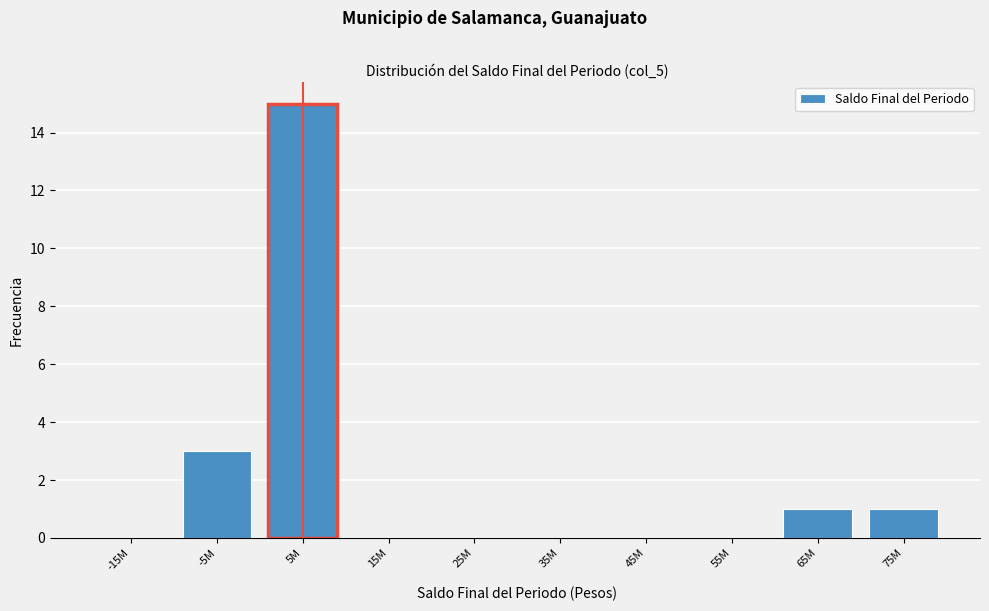

Reading left to right, list all the values displayed in this chart.

-15M=0	-5M=3	5M=15	15M=0	25M=0	35M=0	45M=0	55M=0	65M=1	75M=1